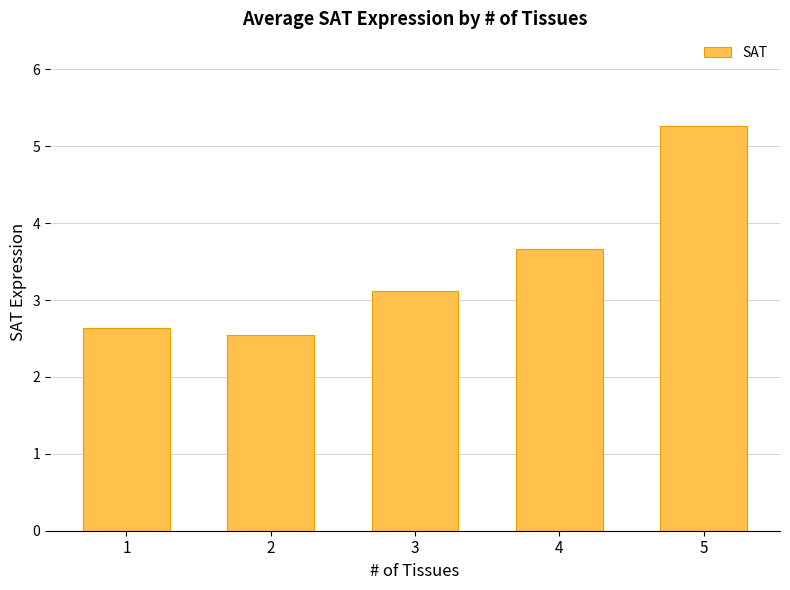

Does the chart contain any negative values?

No